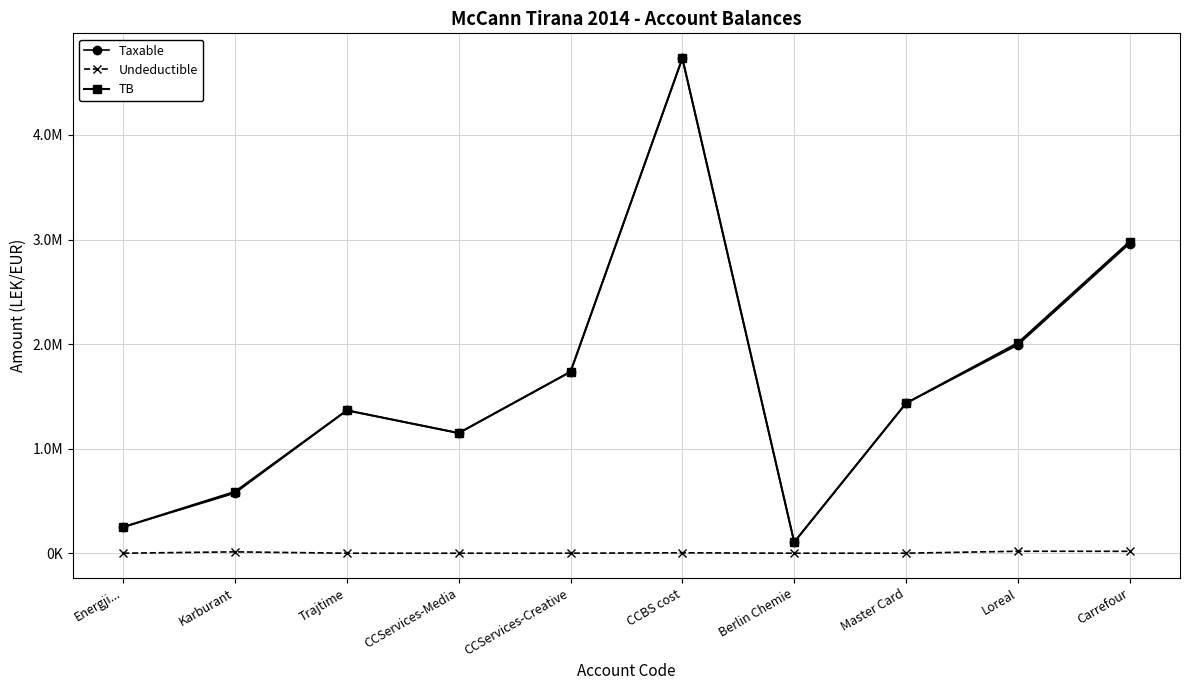

List the series in order of their peak value, highest first.

TB, Taxable, Undeductible